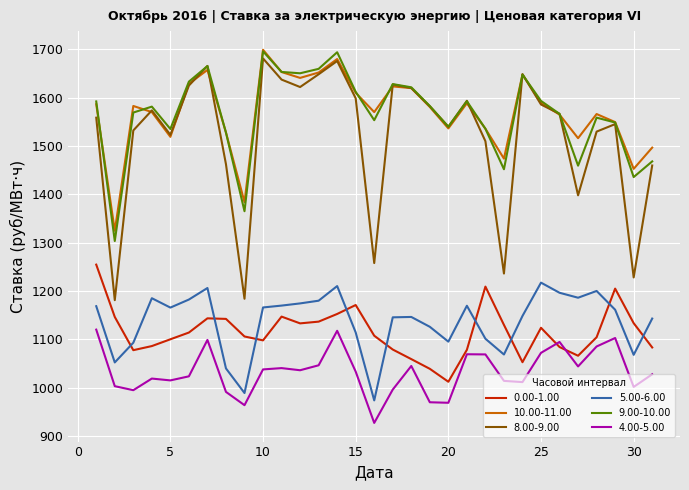

What are all the series names shown in the legend?

0.00-1.00, 10.00-11.00, 8.00-9.00, 5.00-6.00, 9.00-10.00, 4.00-5.00